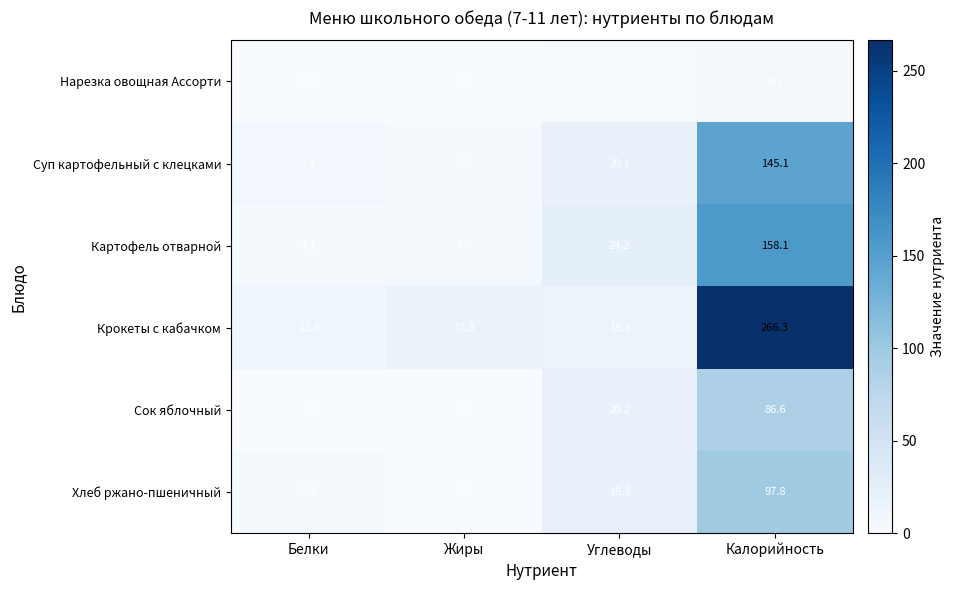

The Суп картофельный с клецками series shows 3.9 at Жиры. True or false?

True